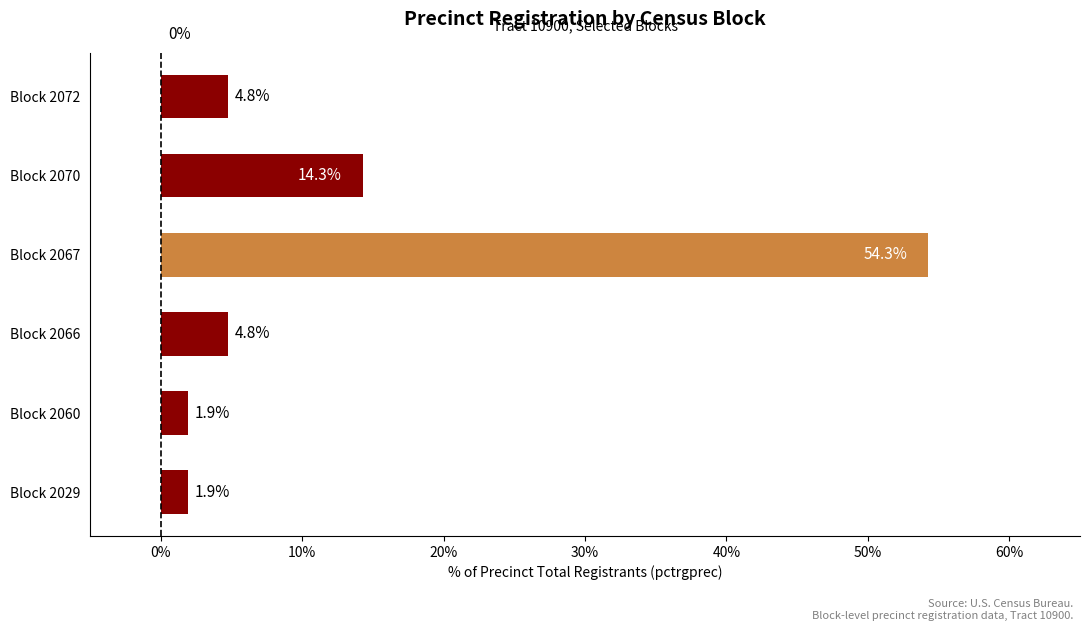

What is the sum of all values?

81.9